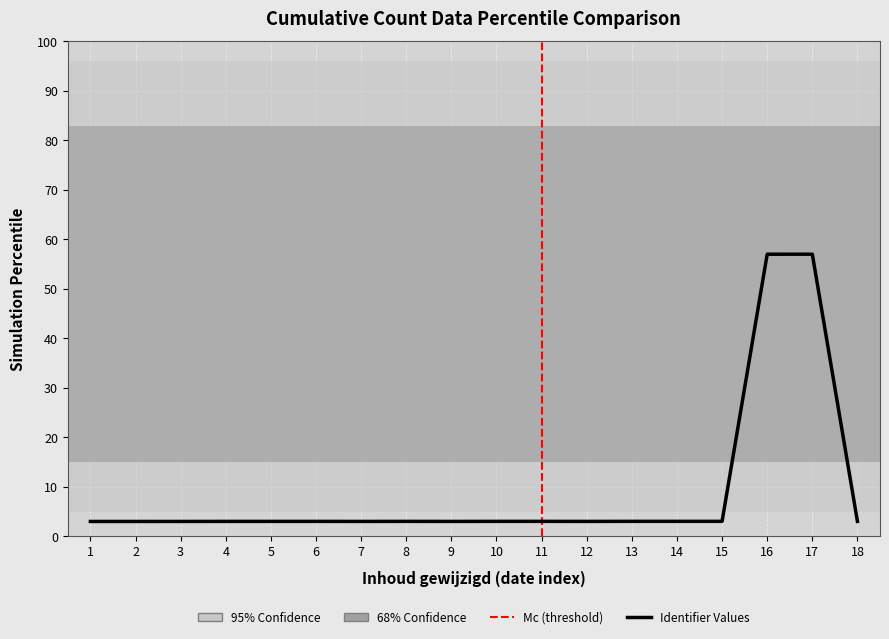

What is the difference between the maximum and second lowest values?

54.0